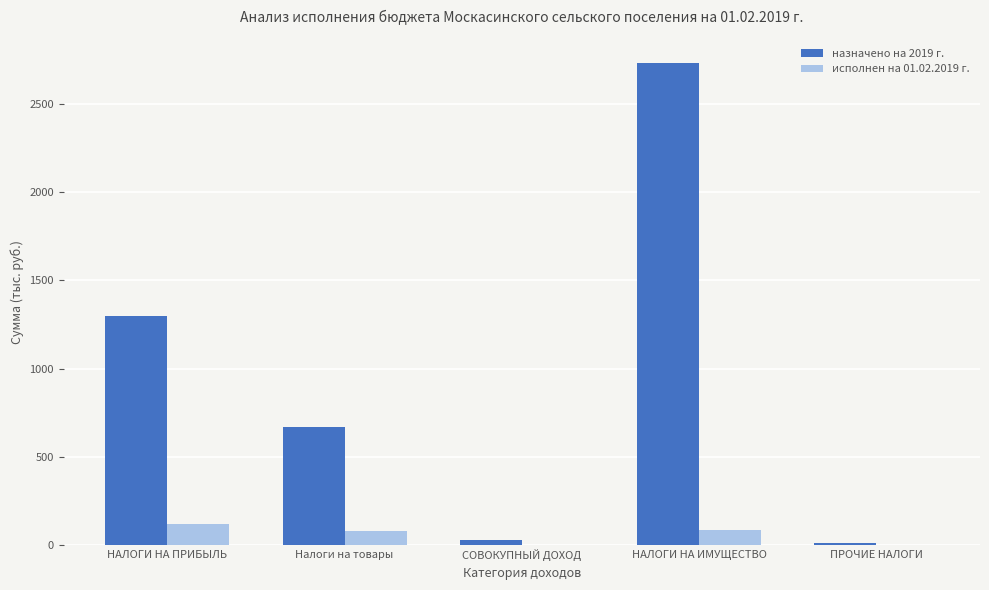

Between НАЛОГИ НА ПРИБЫЛЬ and Налоги на товары, which series saw the biggest shift?

назначено на 2019 г.